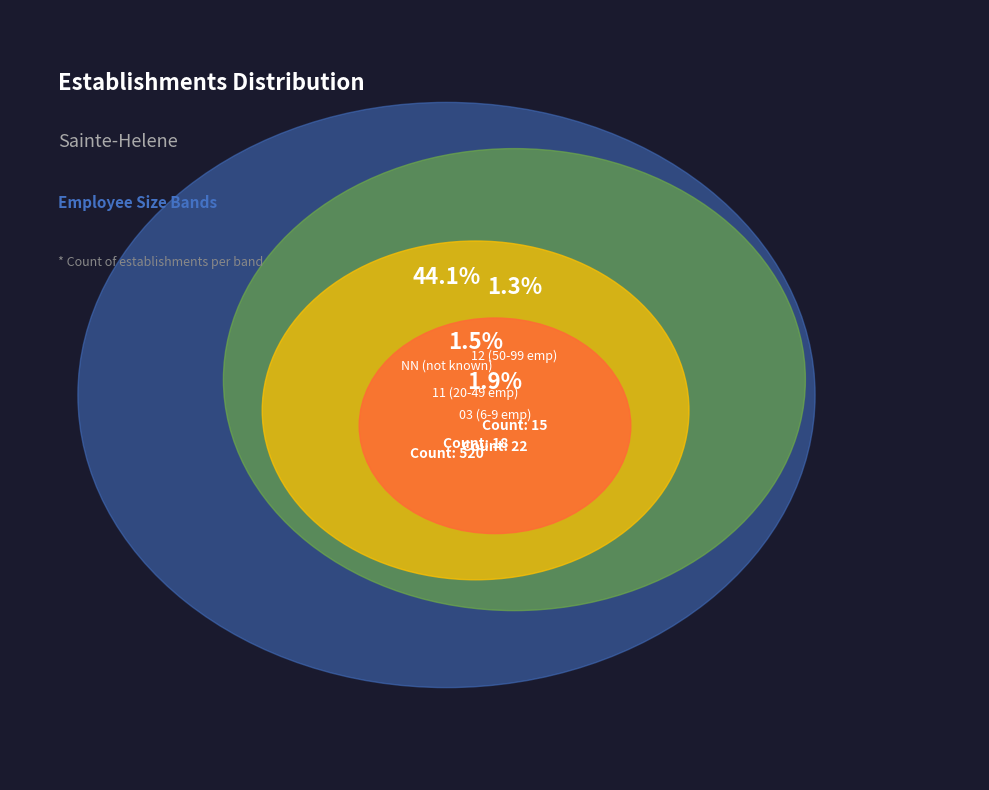

To the nearest percent, what percentage of the pie is 11?

2%